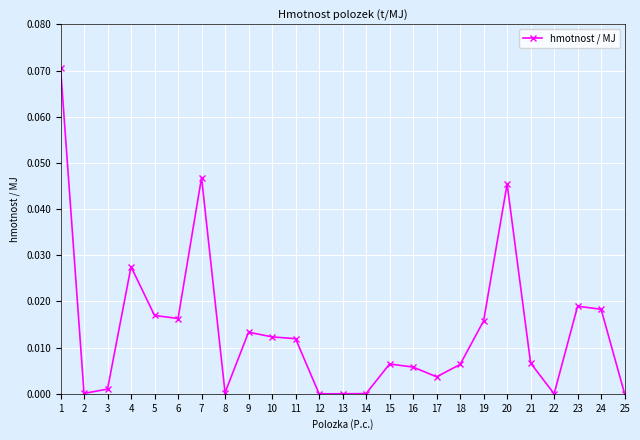

How many distinct data groups are displayed?

1